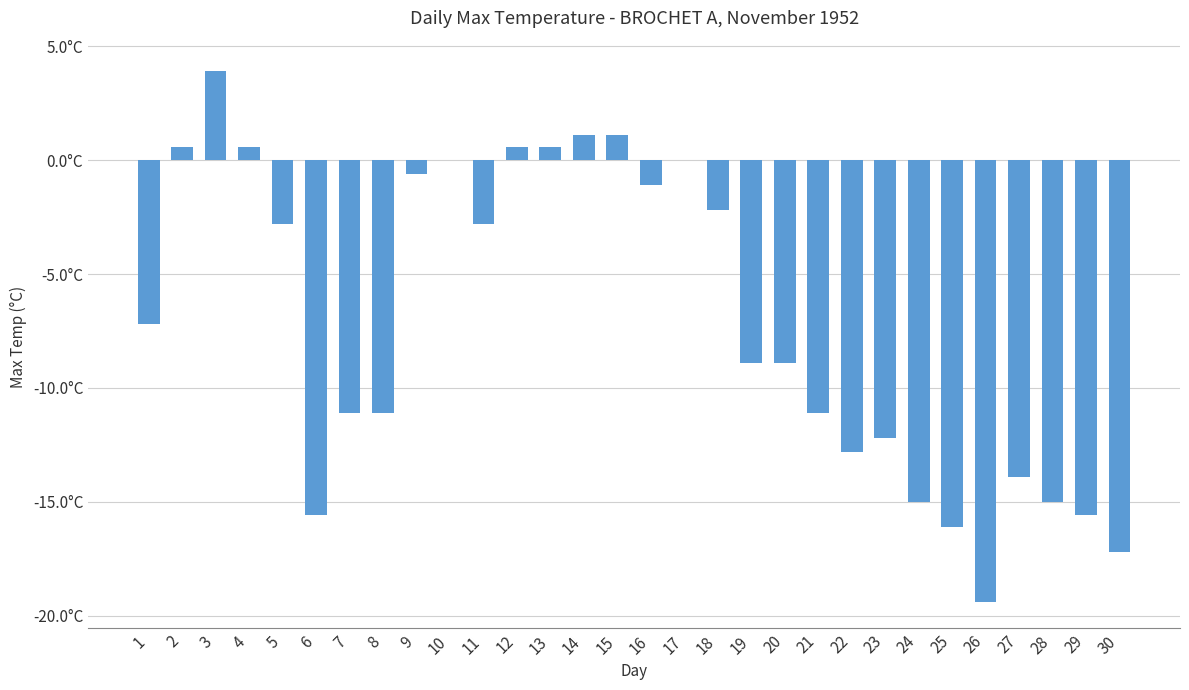

Are the bars horizontal?

No